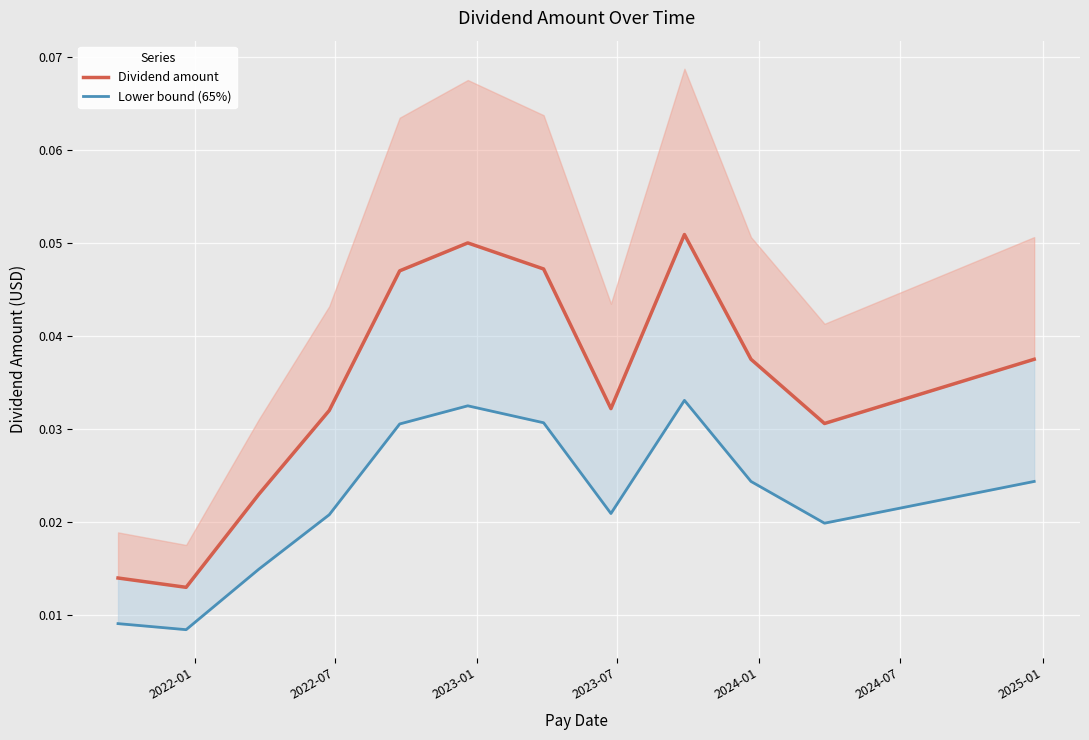

Is it true that Lower bound (65%) equals 0.0 at 2025-01?

False